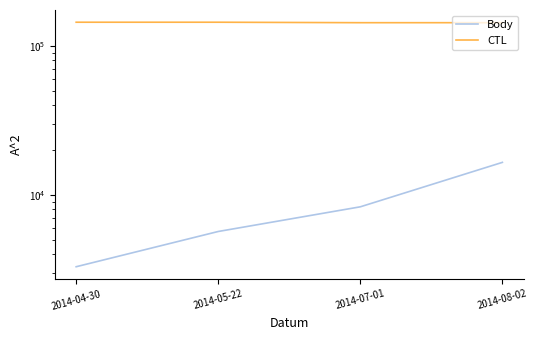

Which series has the largest total across all categories?

CTL